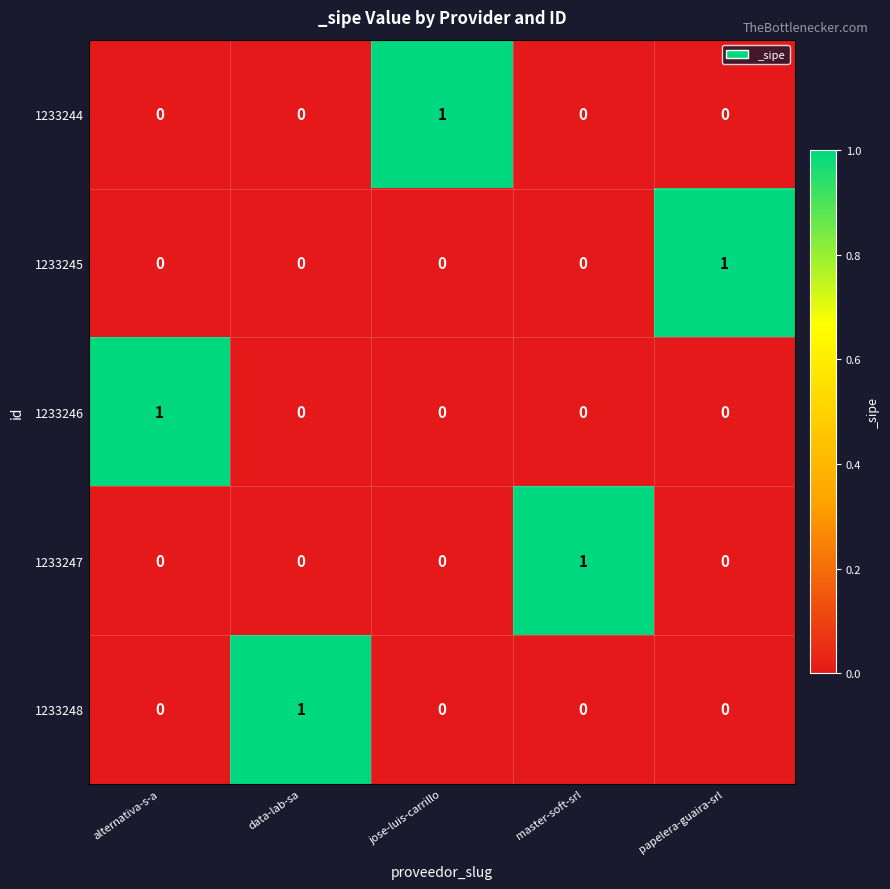

Is the value of 1233247 at master-soft-srl greater than the value of 1233245 at data-lab-sa?

Yes